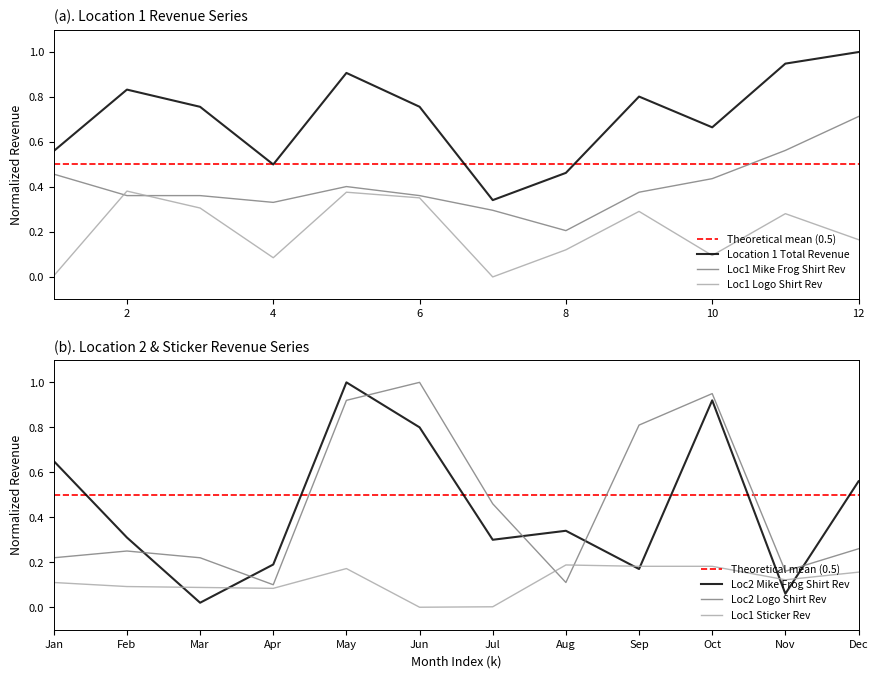

Where is Location 1 Total Revenue nearest to the value 0?

Jul